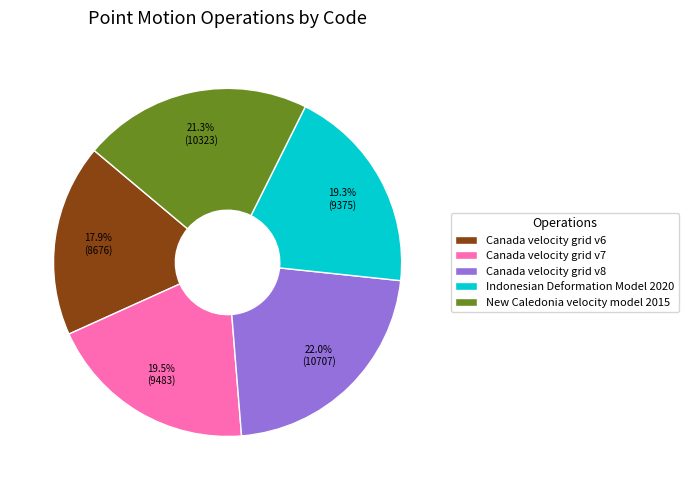

To the nearest percent, what percentage of the pie is Canada velocity grid v8?

22%